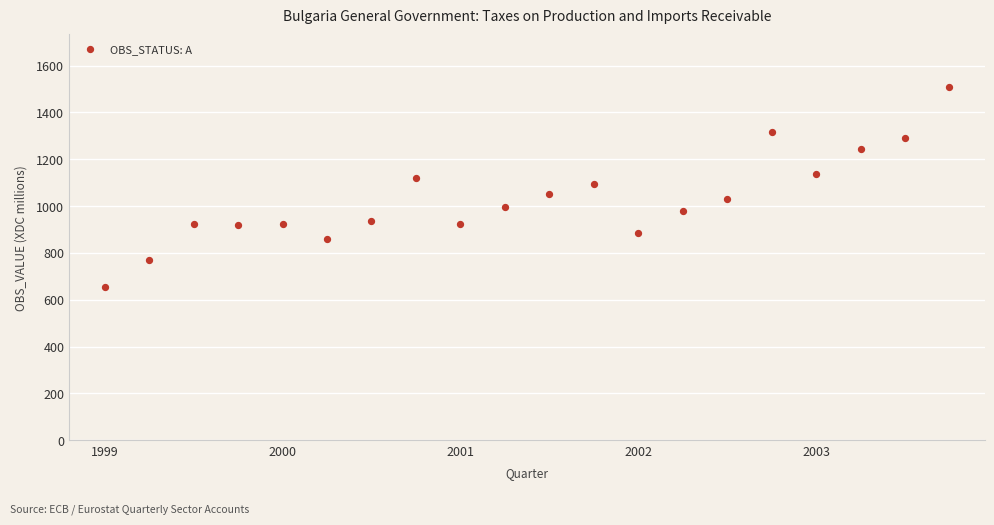

What is the range of Y values (max minus min)?

853.7